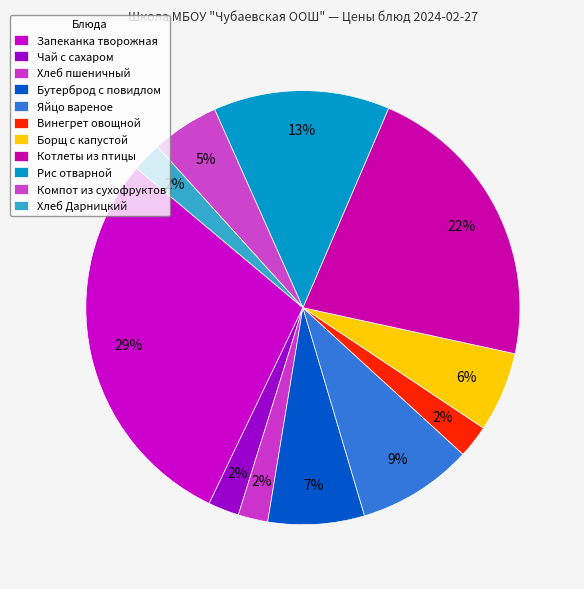

Is the sum of Бутерброд с повидлом and Рис отварной greater than half?

No